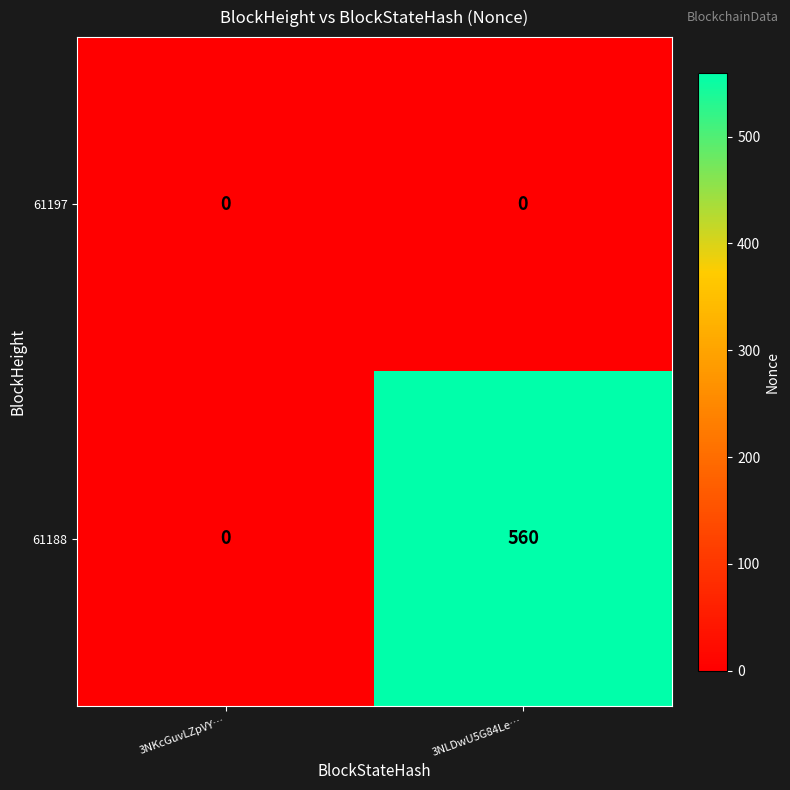

List the labels in order of 61188 value, smallest first.

3NKcGuvLZpVY…, 3NLDwU5G84Le…